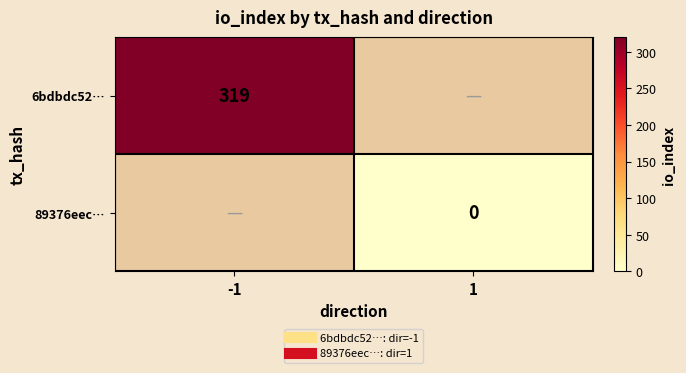

Where is 6bdbdc52… nearest to the value 319?

-1